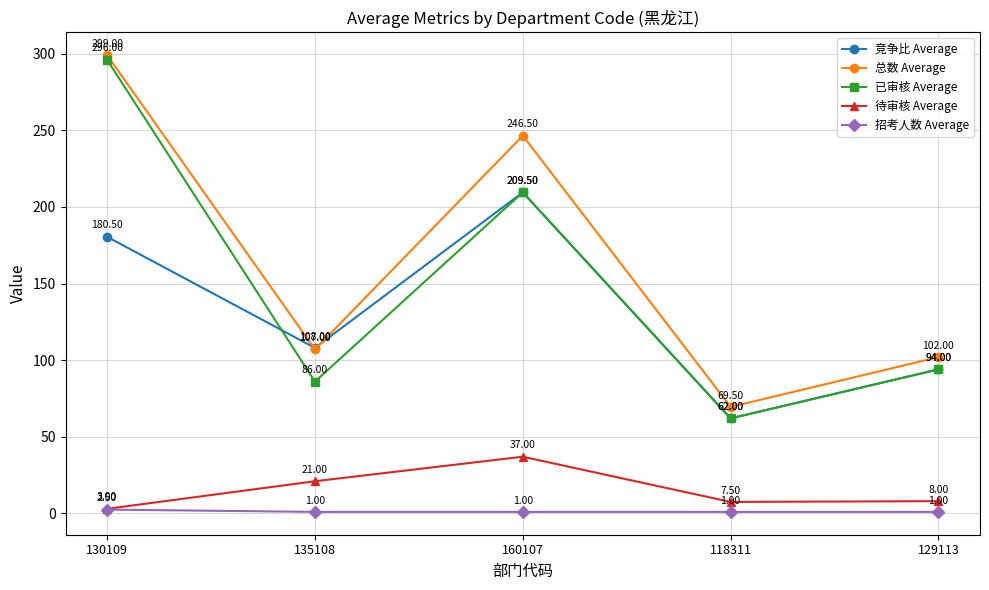

What is the label of the 4th point from the left?

118311